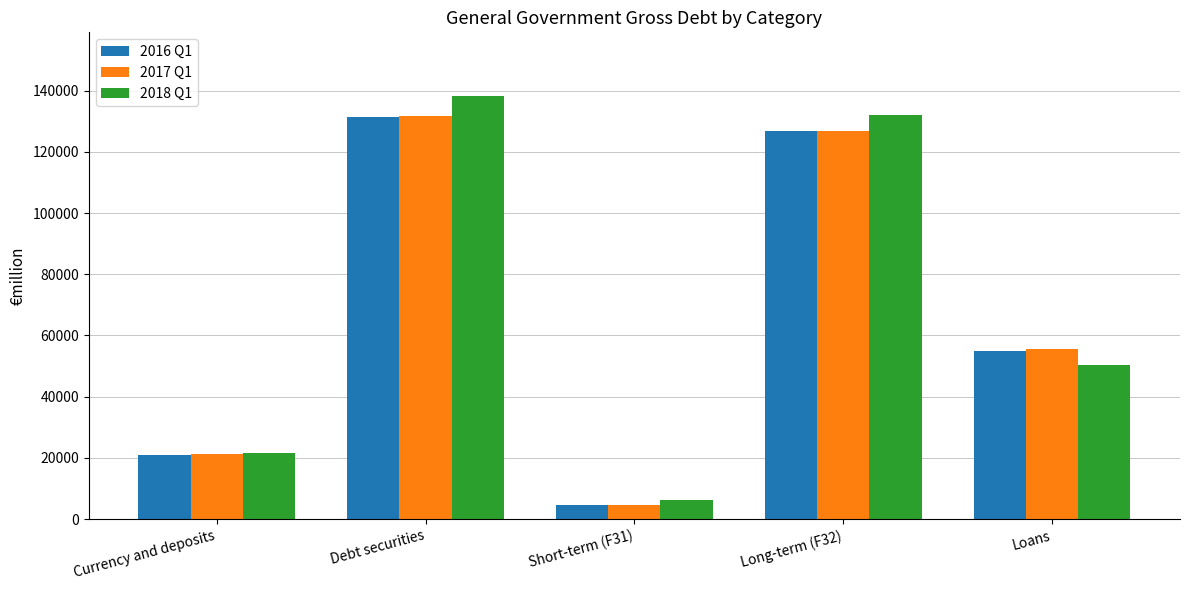

What is the label of the 4th bar from the right?

Debt securities